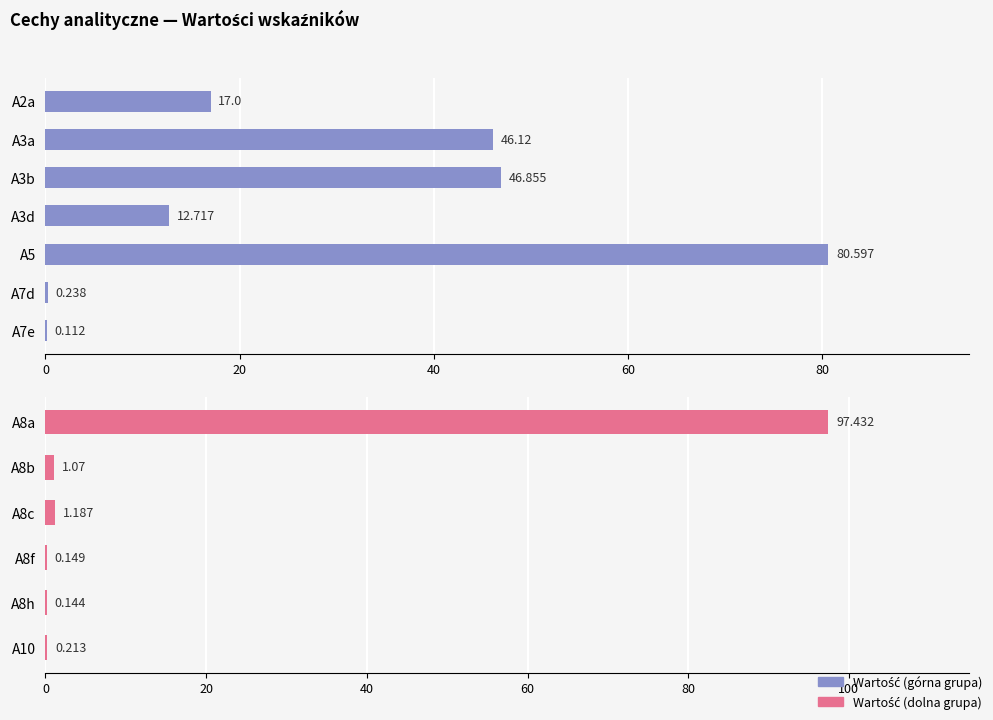

What is the label of the 5th bar from the right?

A8b